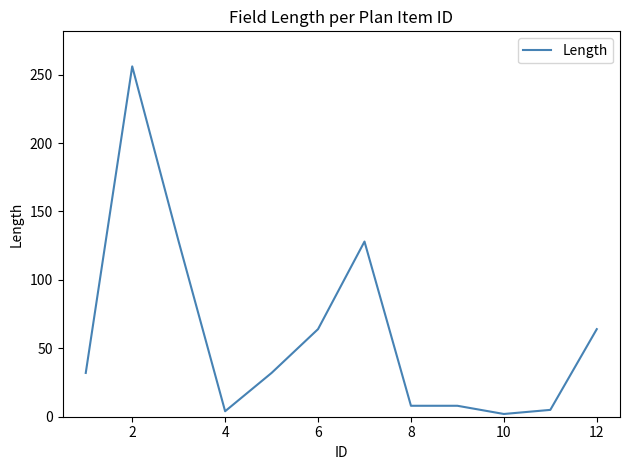

Does the chart display data point markers on the line(s)?

No